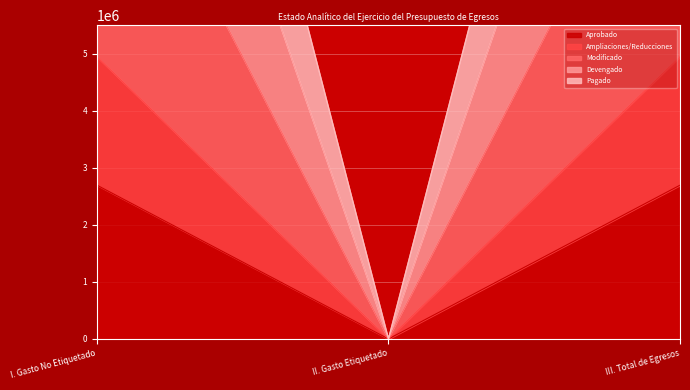

How many lines are shown in the chart?

5